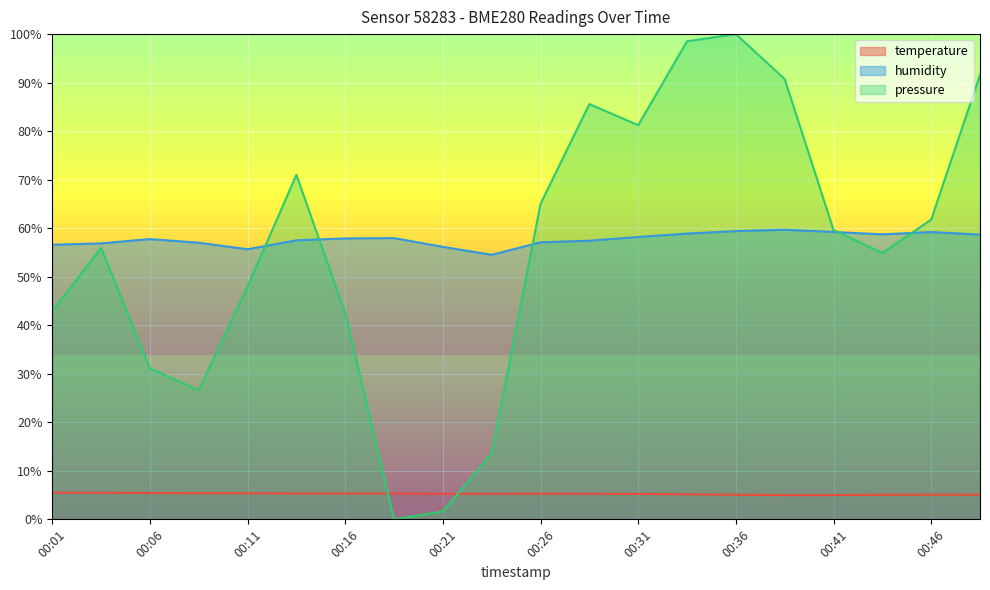

How many lines are shown in the chart?

3